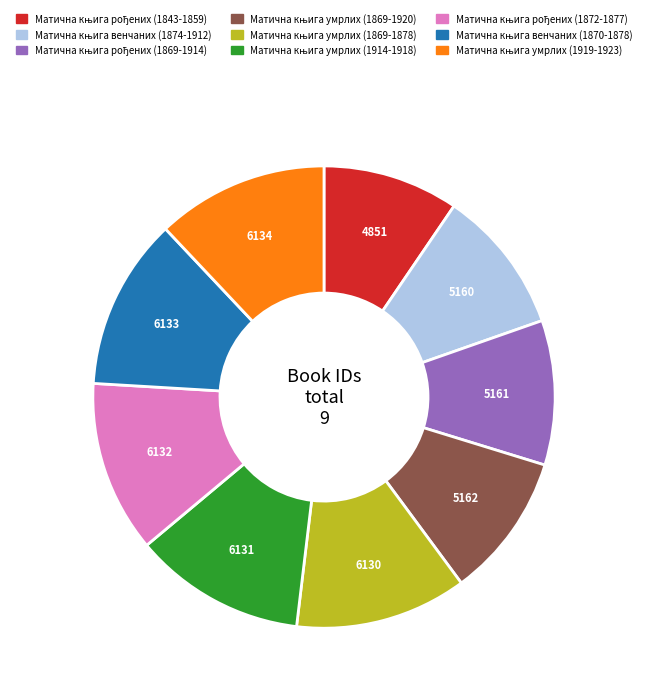

Is there any slice that represents more than half of the pie?

No